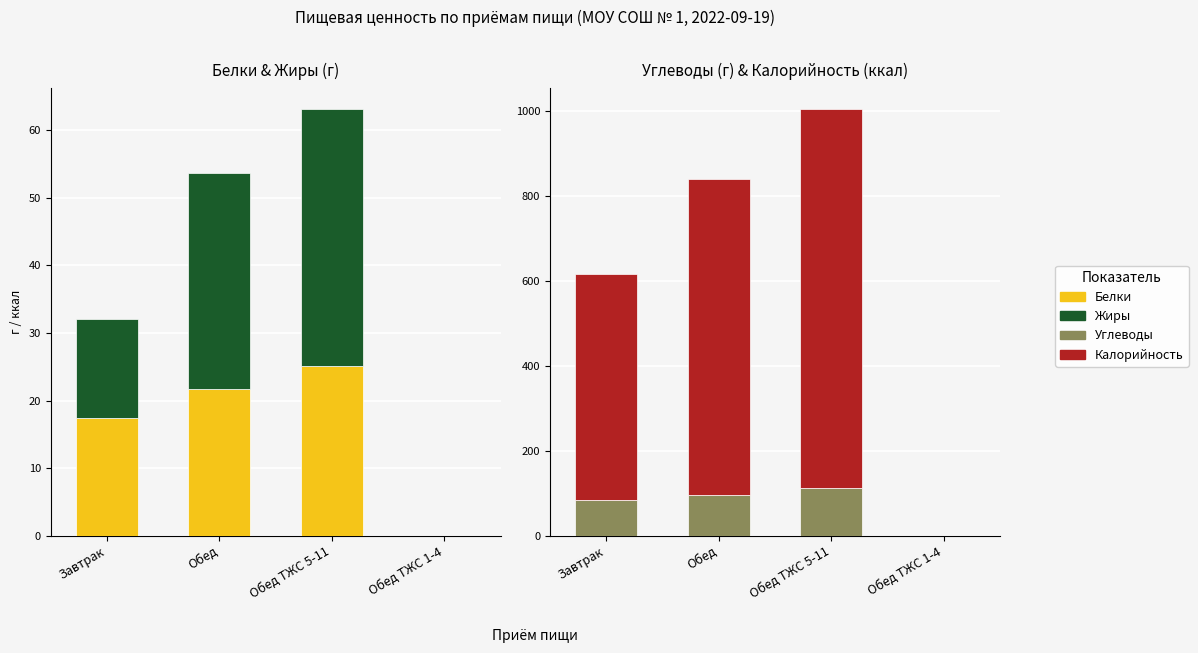

At how many categories does at least one series exceed 517?

3